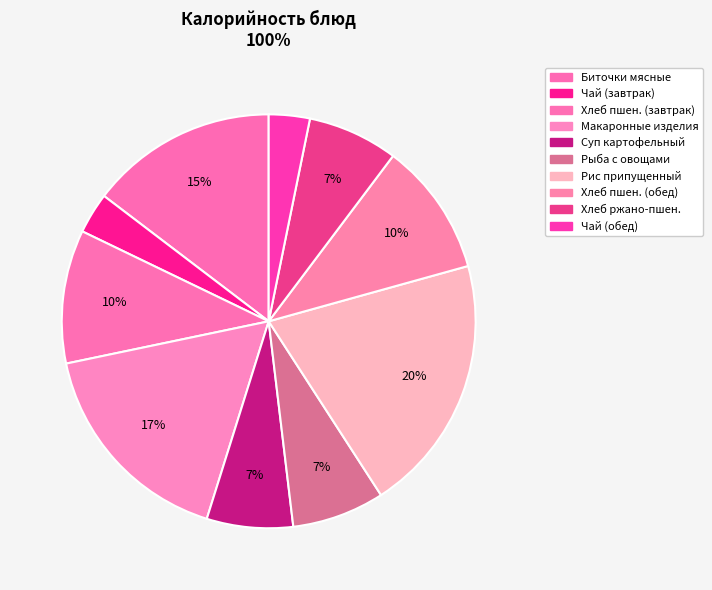

Does any single category account for the majority?

No